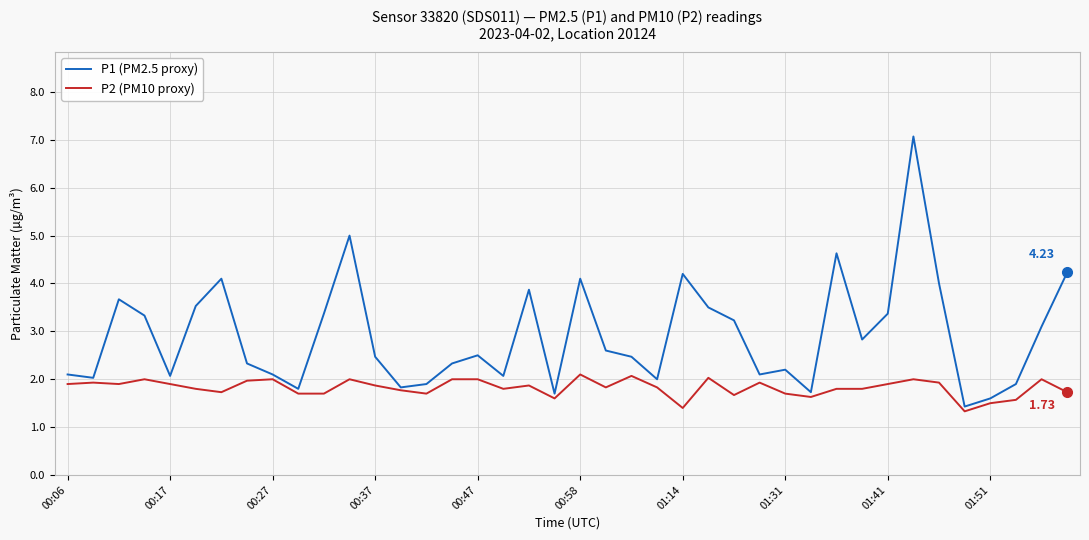

True or false: P1 (PM2.5 proxy) has more than 1 points higher than both neighbors.

True